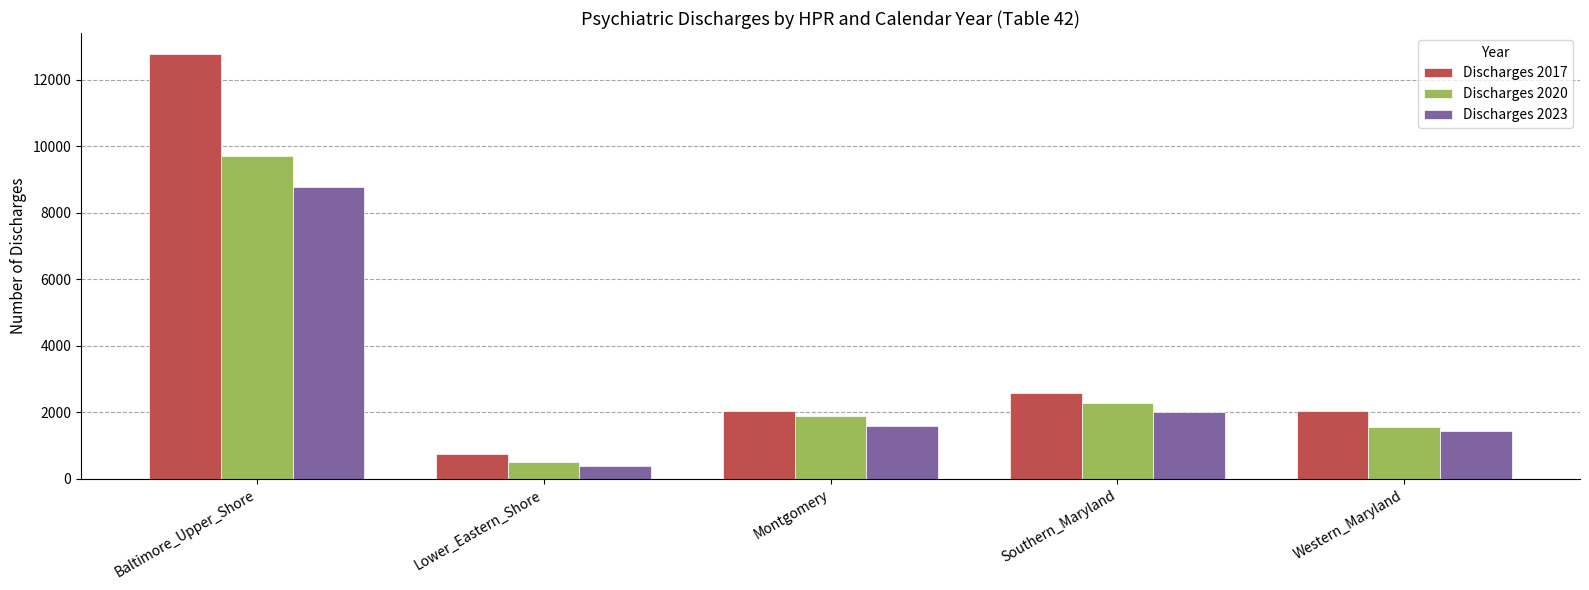

What is the smallest value displayed?

387